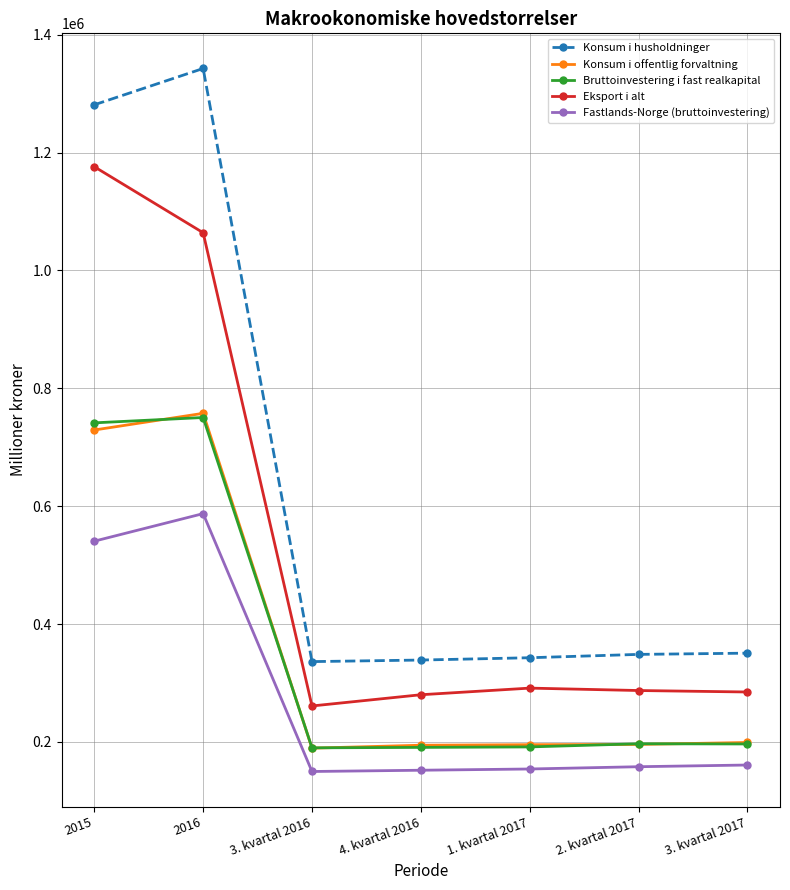

What is the difference between the highest and lowest values at 3. kvartal 2016?

186485